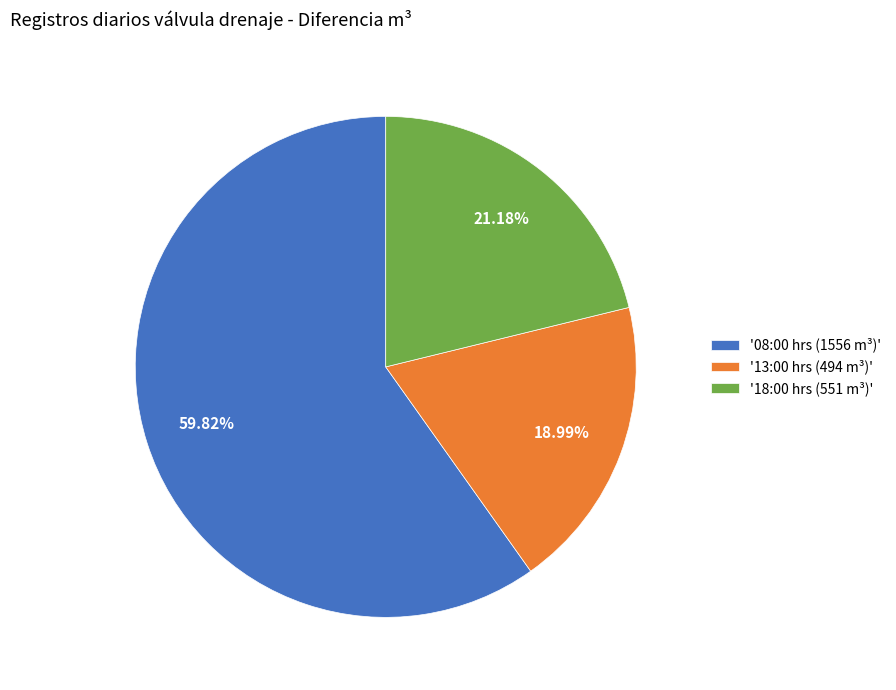

What is the majority slice?

'08:00 hrs (1556 m³)'